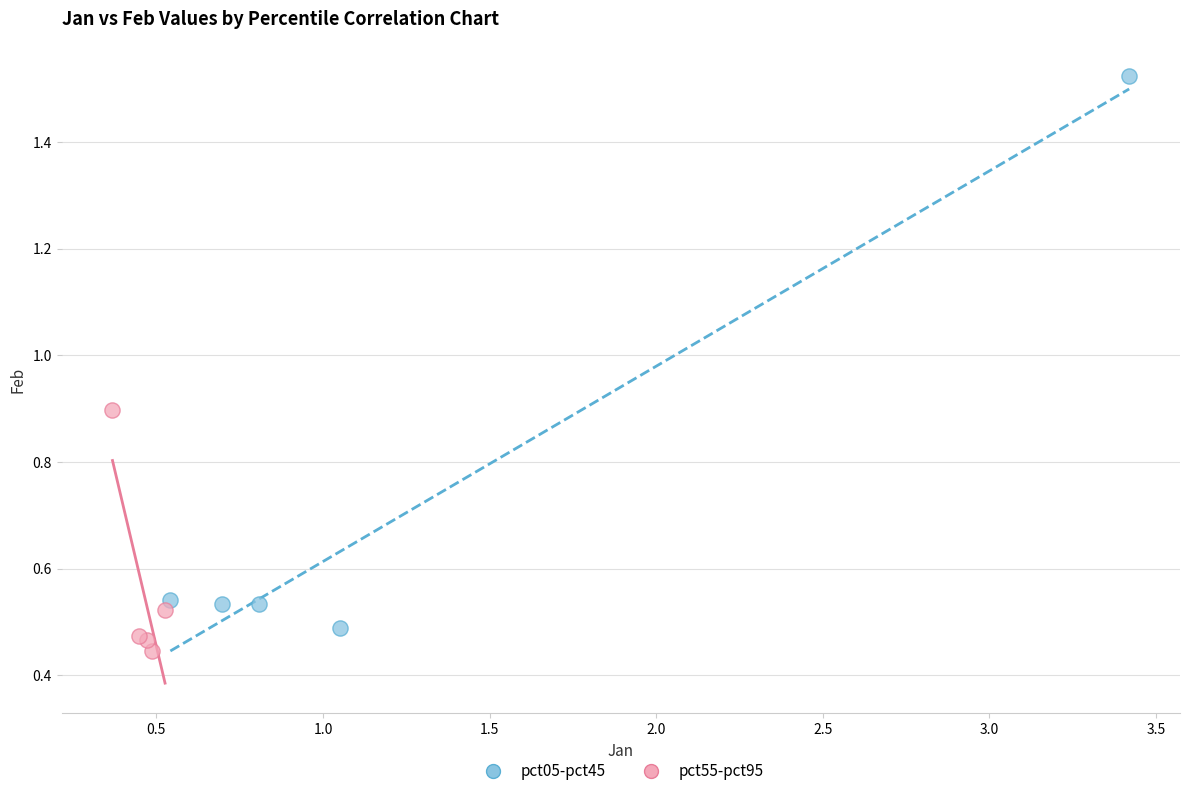

Which series contains the highest Y value?

pct05-pct45